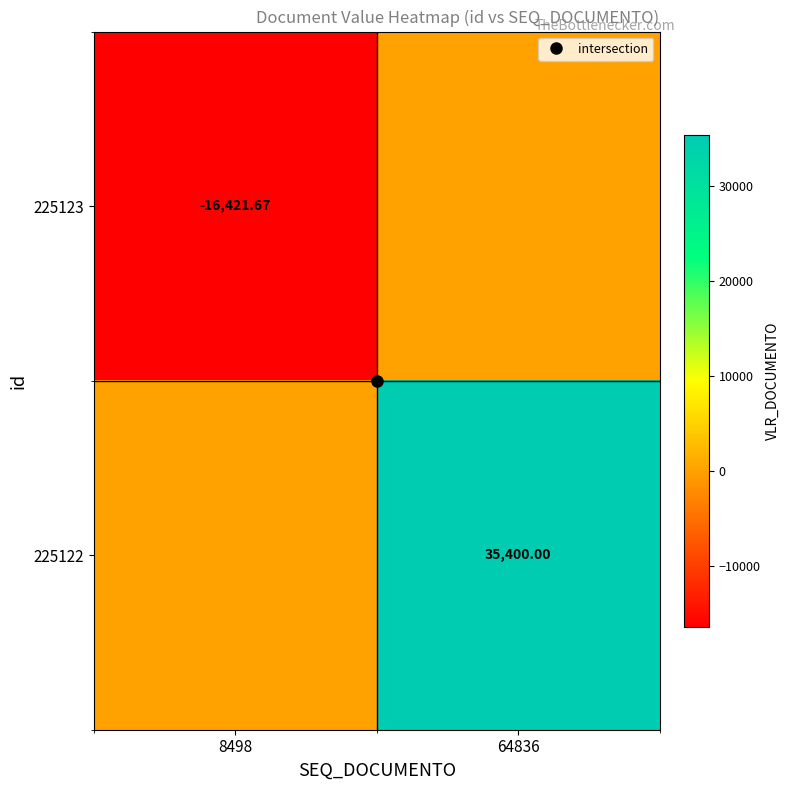

At how many categories does at least one series exceed 26751?

1